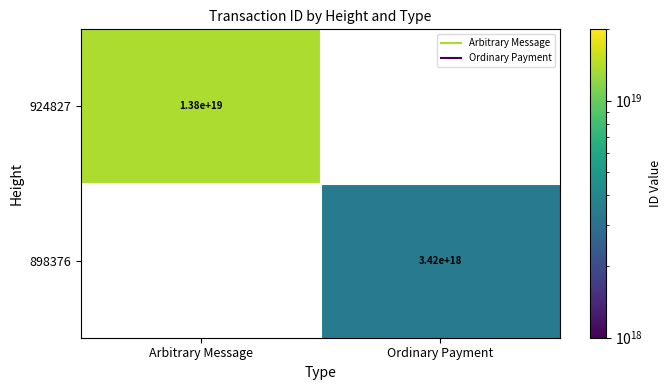

How many values in 924827 are above zero?

1